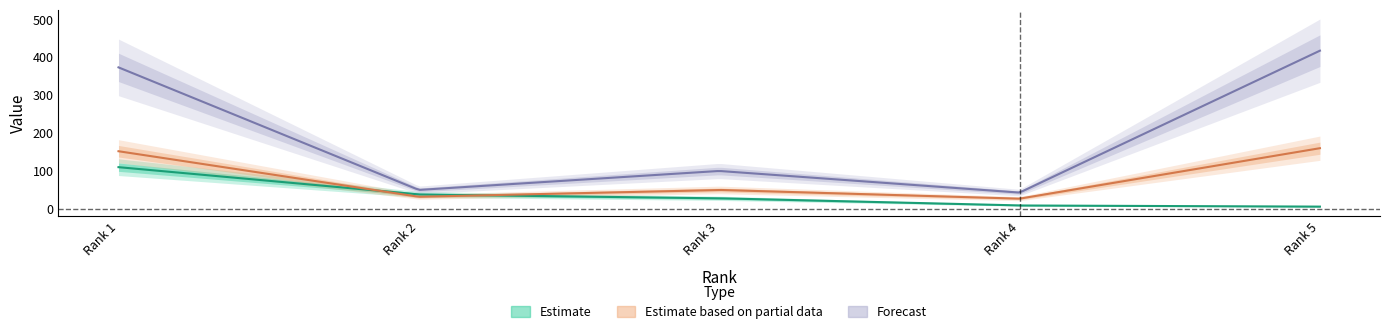

Which has a higher value, Rank 5 or Rank 3?

Rank 3